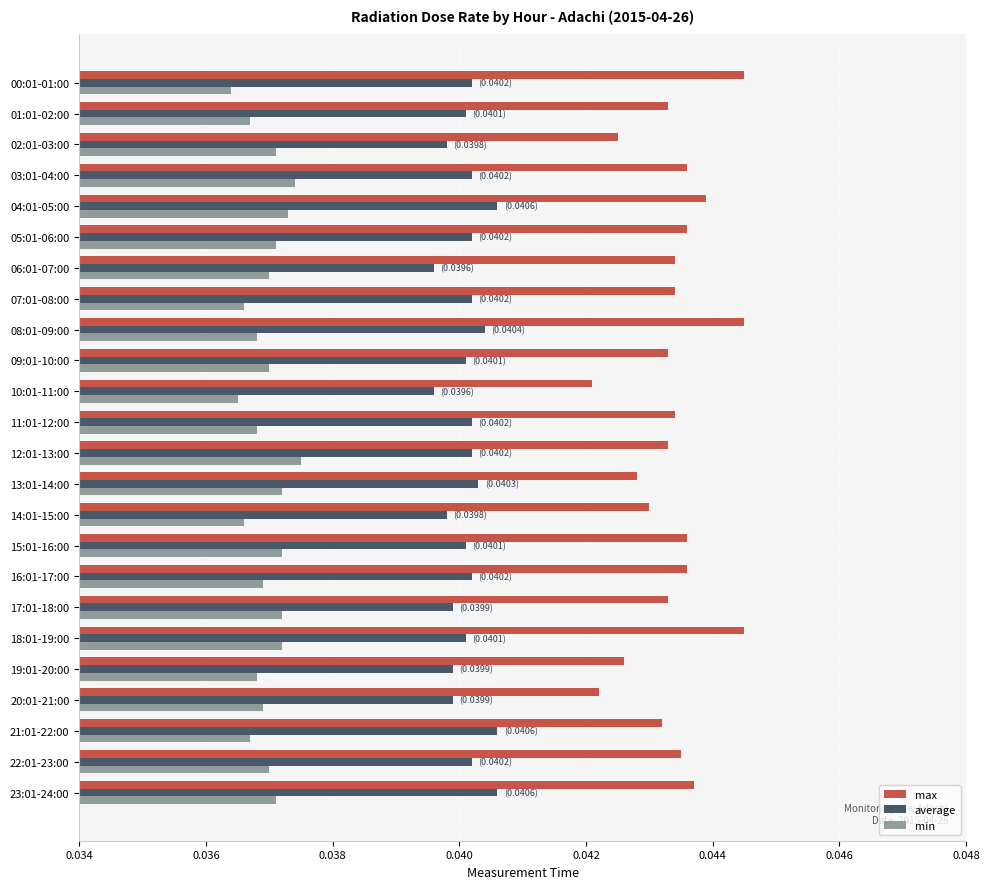

Which series has the largest total across all categories?

max